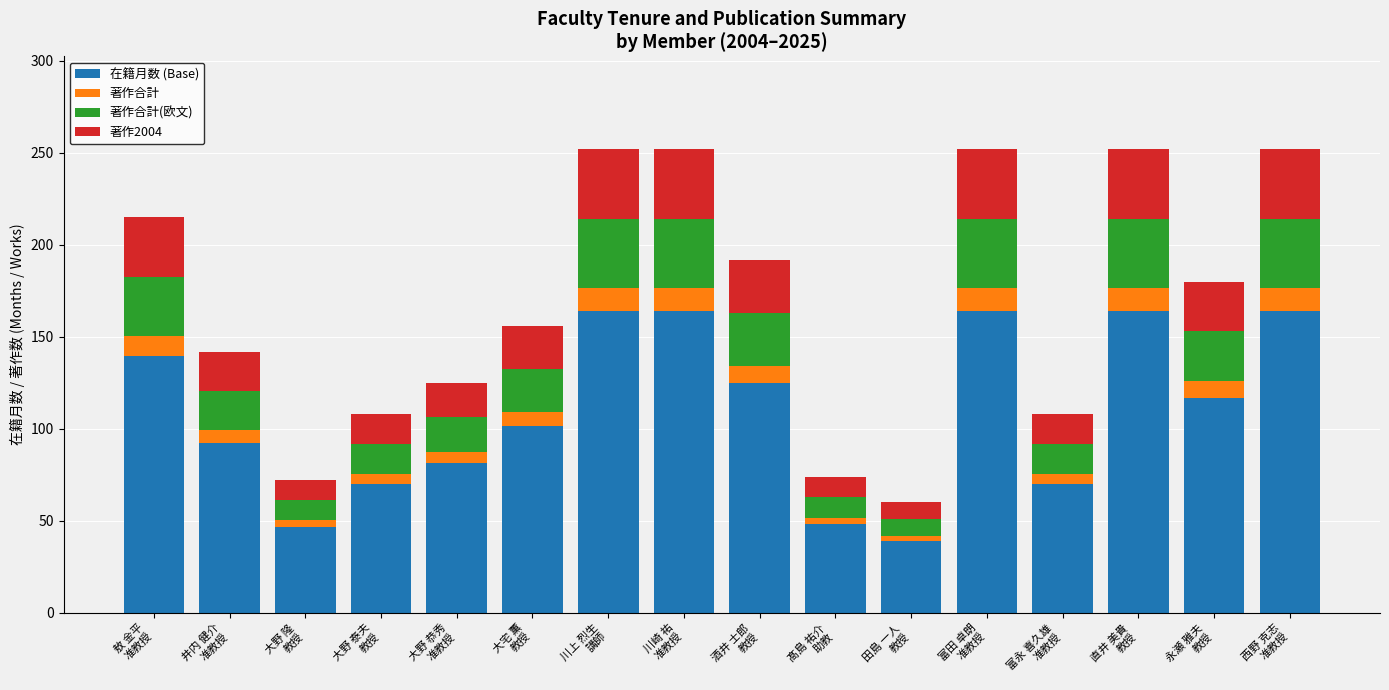

What is the highest value of the 在籍月数 (Base) series?

163.8